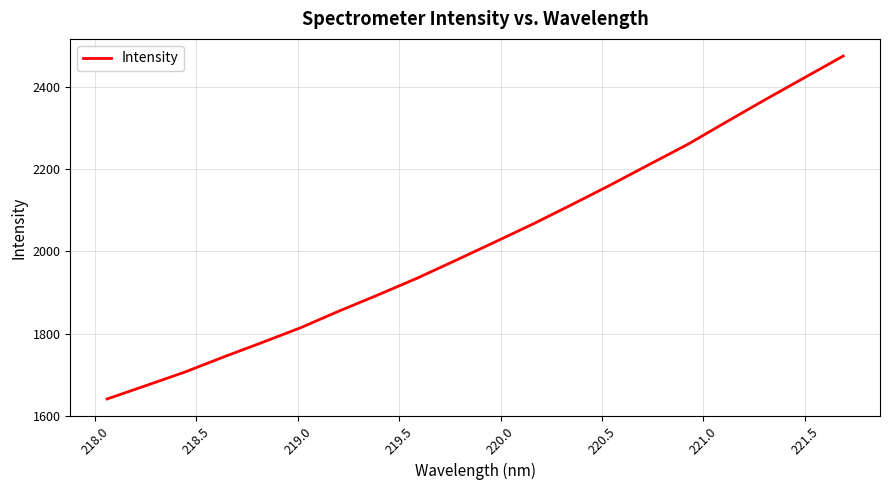

What is the smallest value displayed?

1641.1